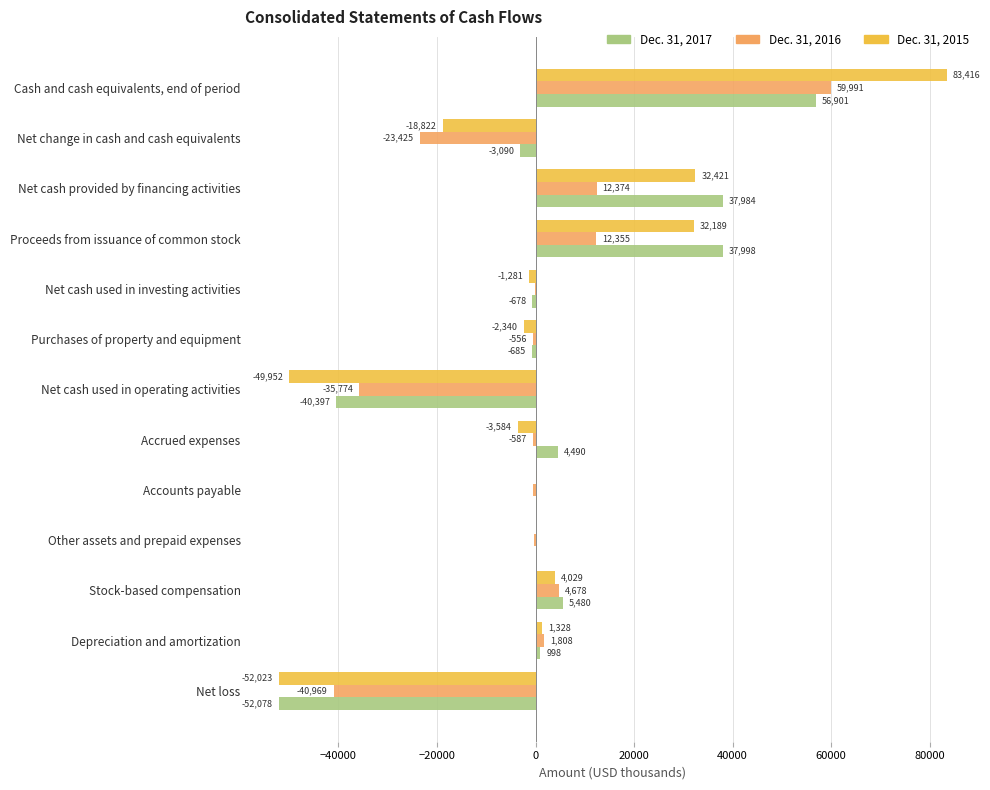

What is the sum of all Dec. 31, 2016 values?

-10817